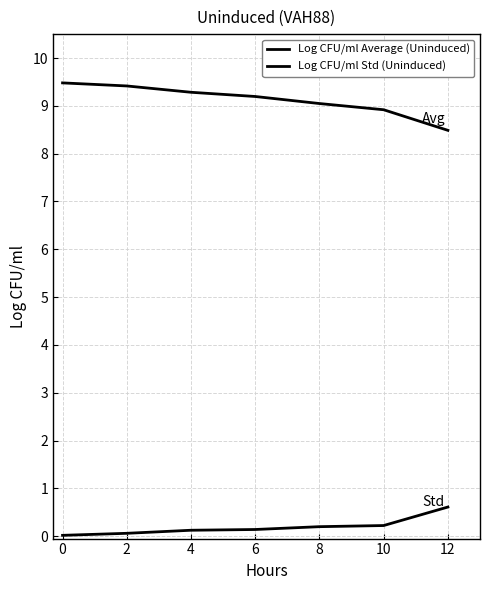

True or false: Log CFU/ml Average (Uninduced) has a value of 8.5 at 12.

True